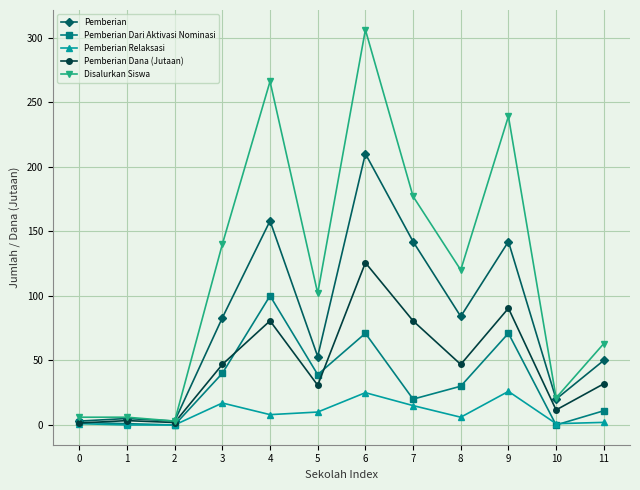

Count the number of data series in this chart.

5